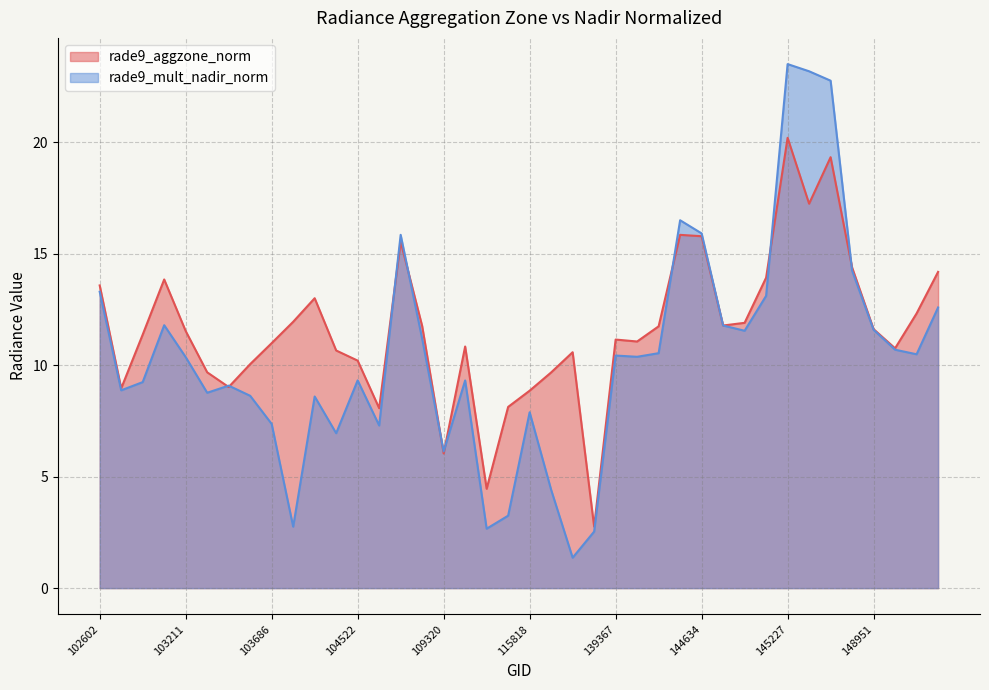

The value of rade9_aggzone_norm at 144634 is 22.6. True or false?

False